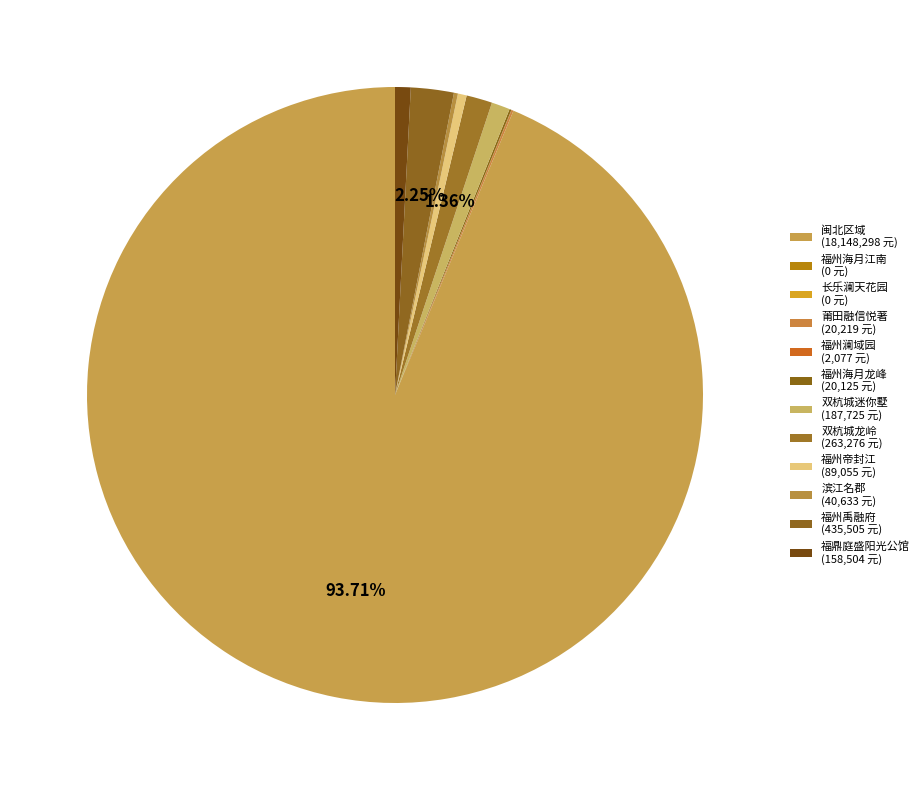

How many segments does this pie chart have?

12